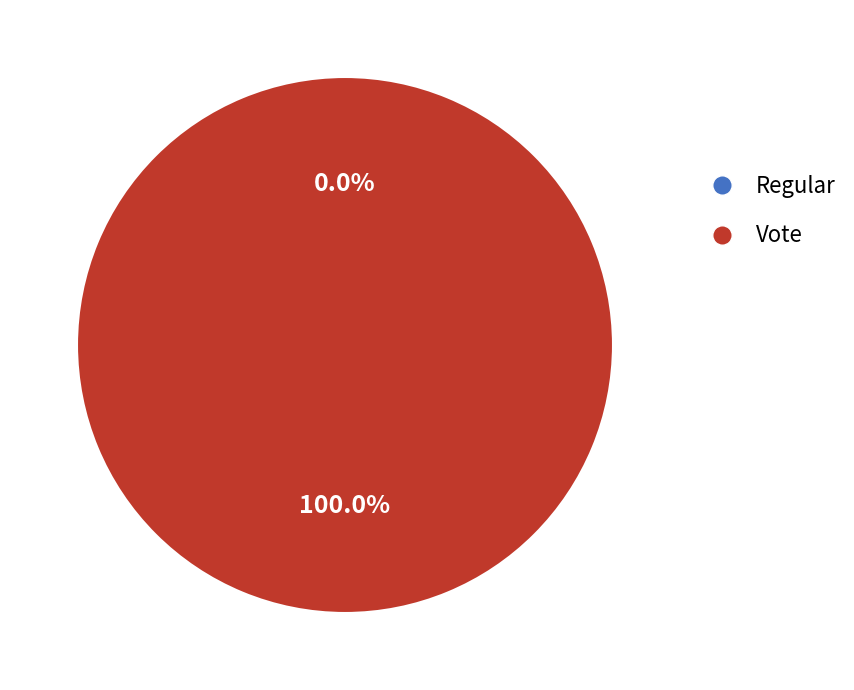

How much of the chart is everything except Regular?

100.0%